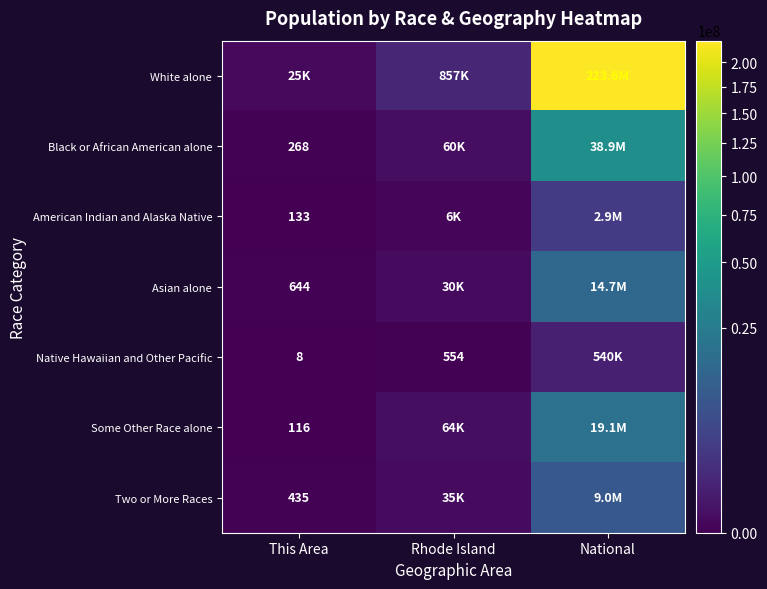

The American Indian and Alaska Native series shows 208 at This Area. True or false?

False